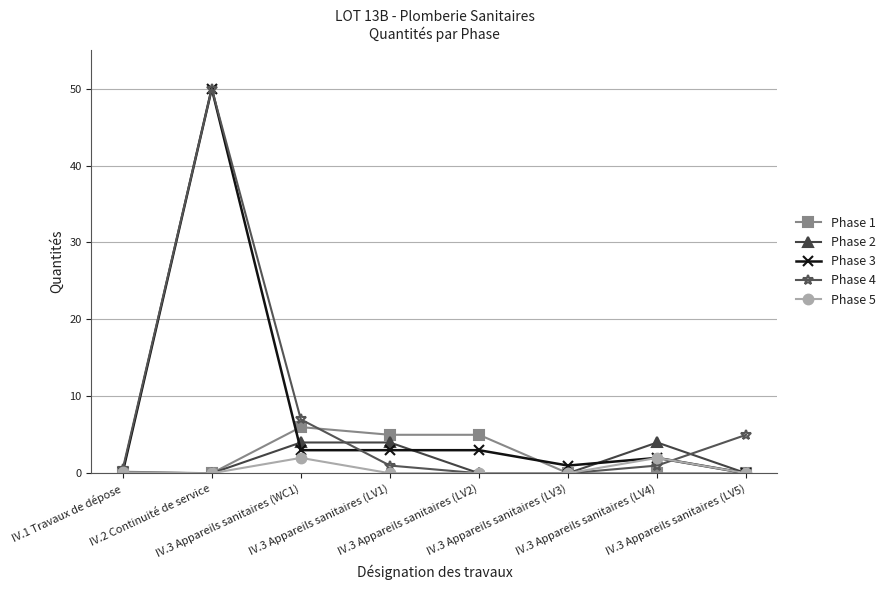

What is the value of the Phase 2 point at the 3rd from the left?

4.0